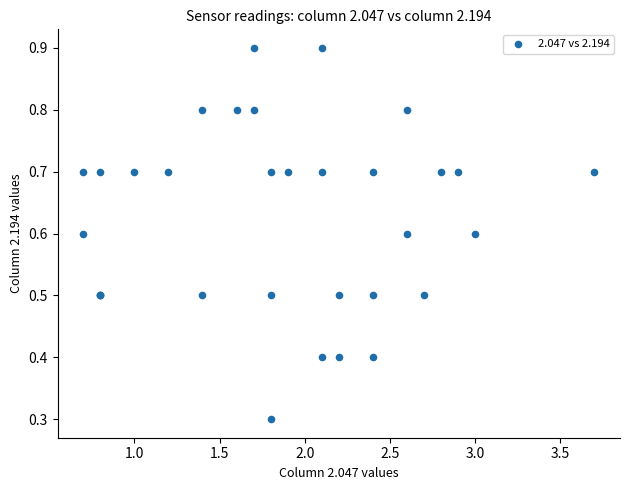

What Y value in the scatter plot is closest to 0?

0.3